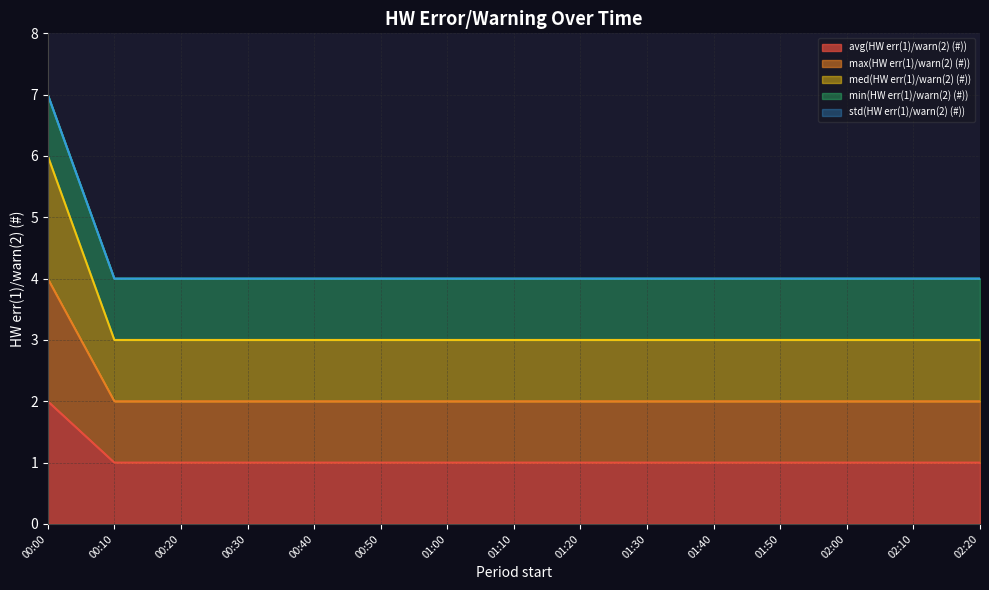

Which has a higher value, 01:00 or 00:00?

00:00